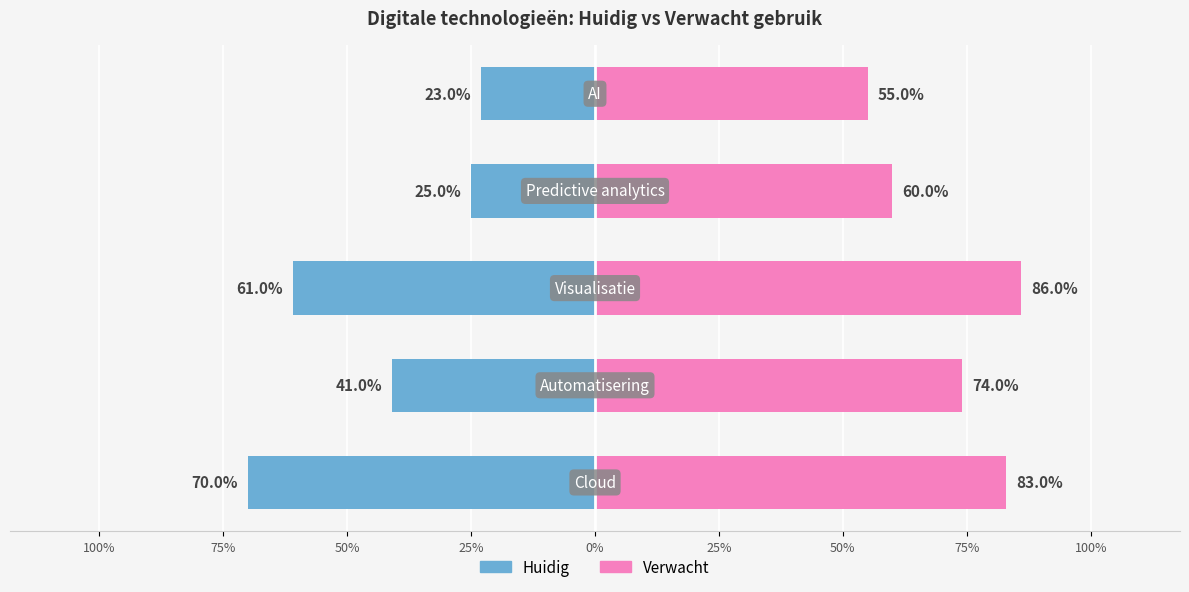

How many bars are there in total?

10